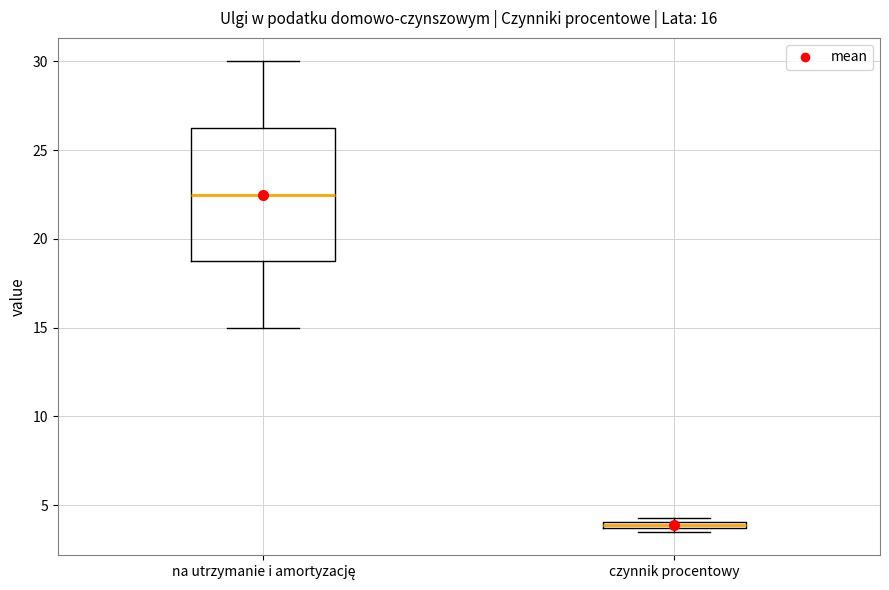

Which box has the highest median line?

na utrzymanie i amortyzację